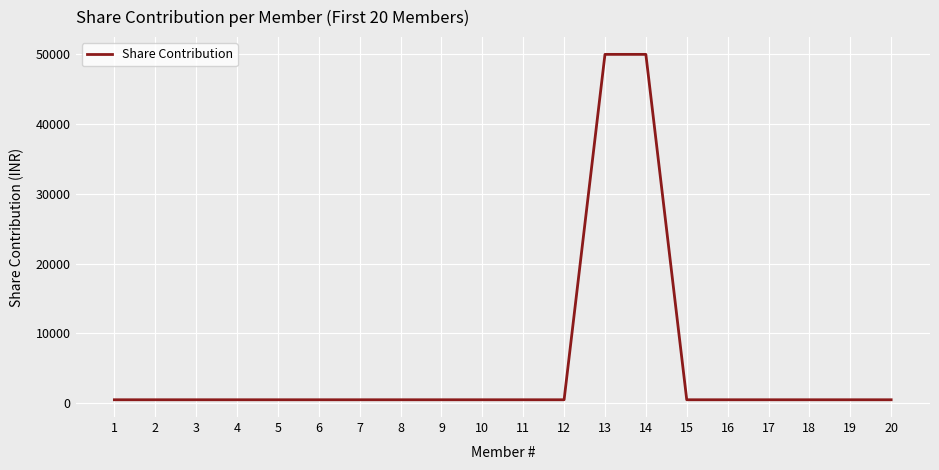

How many lines are shown in the chart?

1